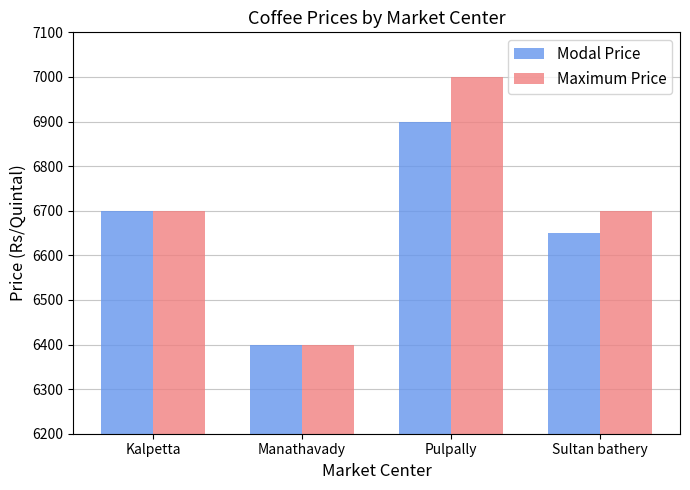

Reading left to right, list all the values displayed in this chart.

Modal Price: Kalpetta=6700	Manathavady=6400	Pulpally=6900	Sultan bathery=6650
Maximum Price: Kalpetta=6700	Manathavady=6400	Pulpally=7000	Sultan bathery=6700